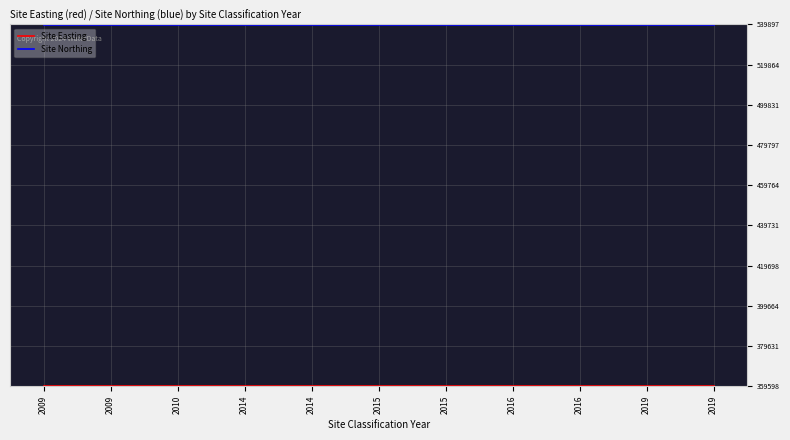

Read the Site Northing value at 2009.

539847